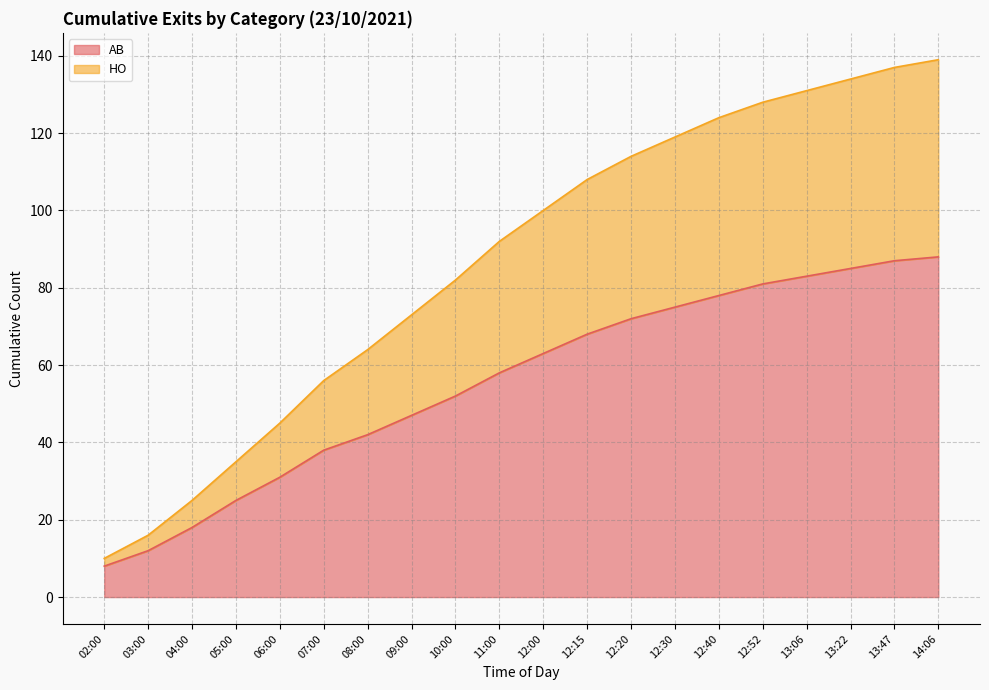

What is the label of the 15th point from the right?

07:00